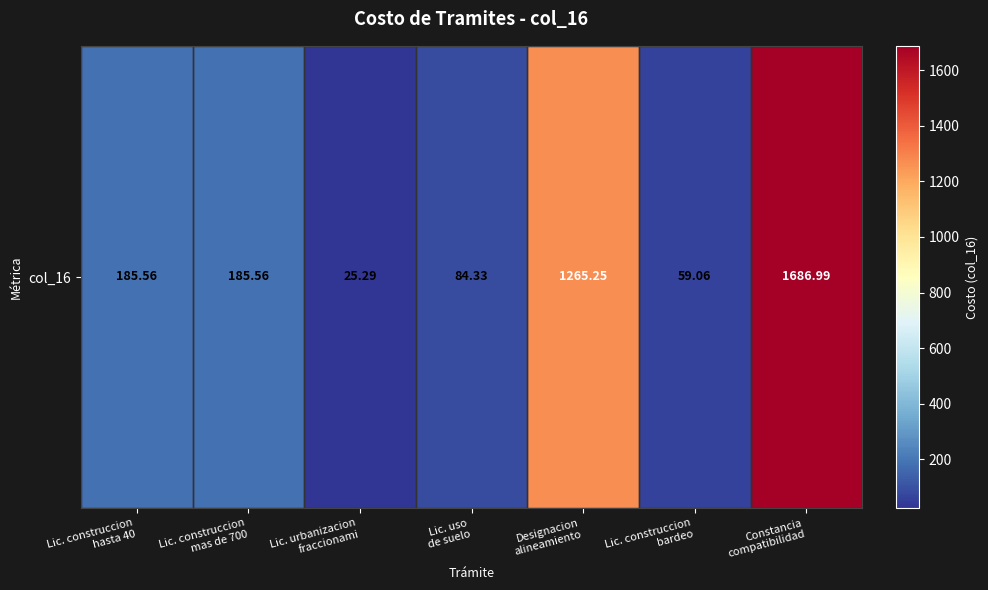

The value at Lic. uso
de suelo is 84.3. True or false?

True